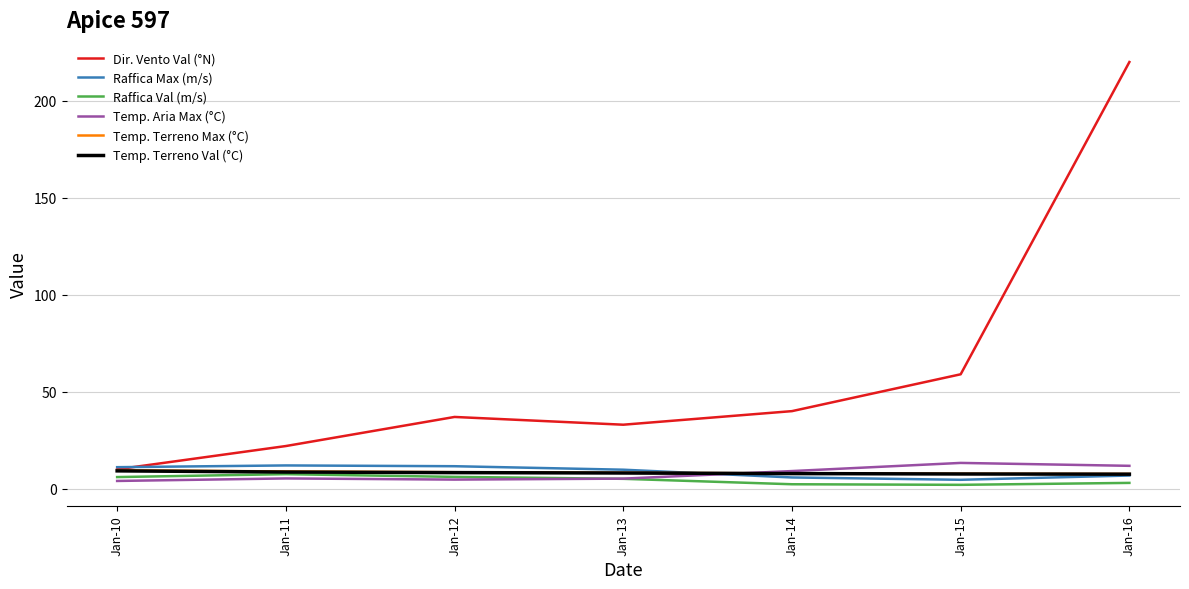

At which label does Dir. Vento Val (°N) reach its minimum?

Jan-10